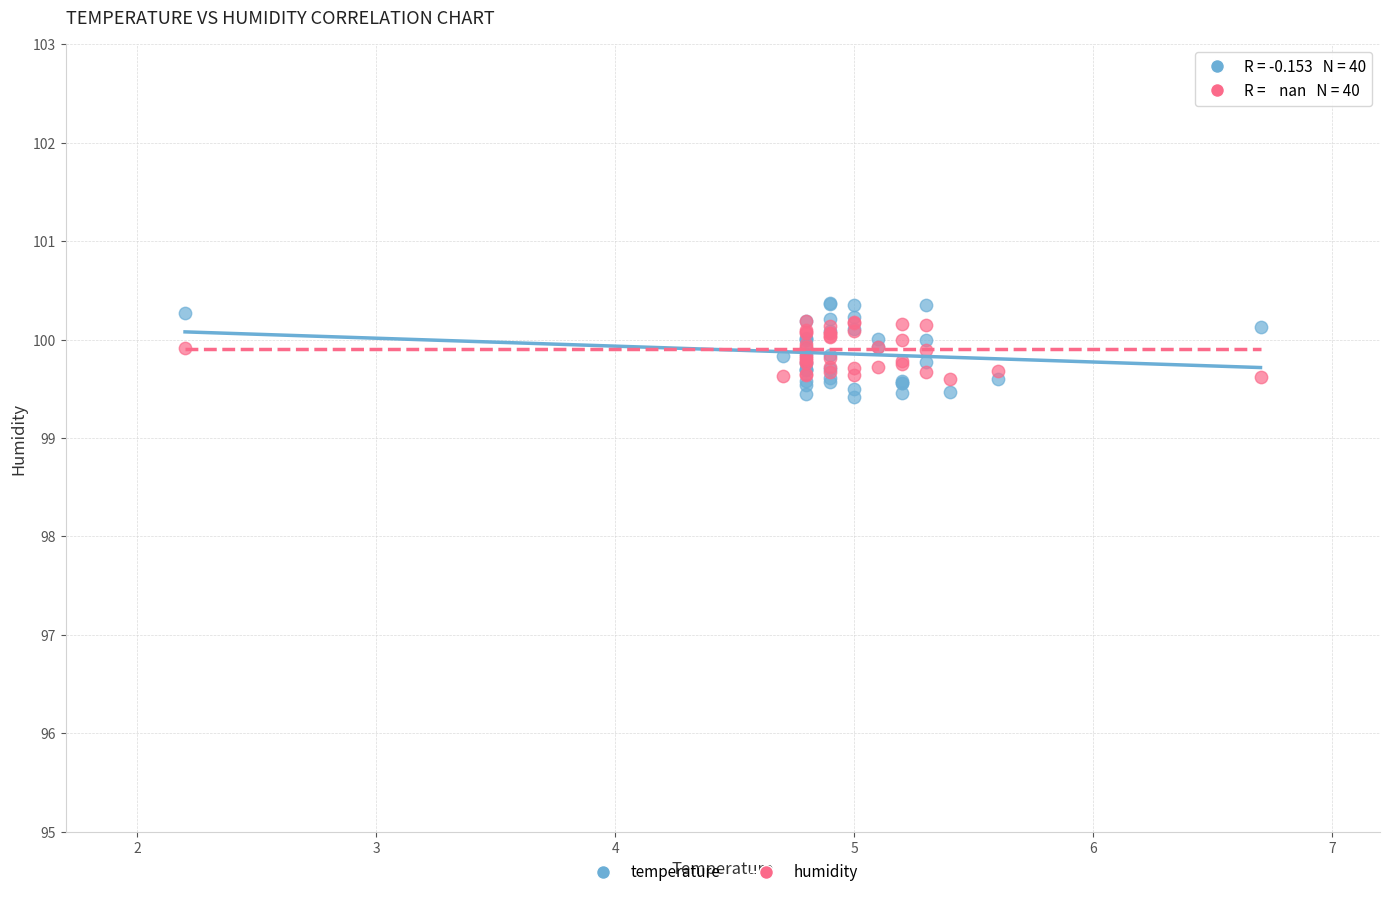

Which series reaches the minimum Y coordinate?

temperature